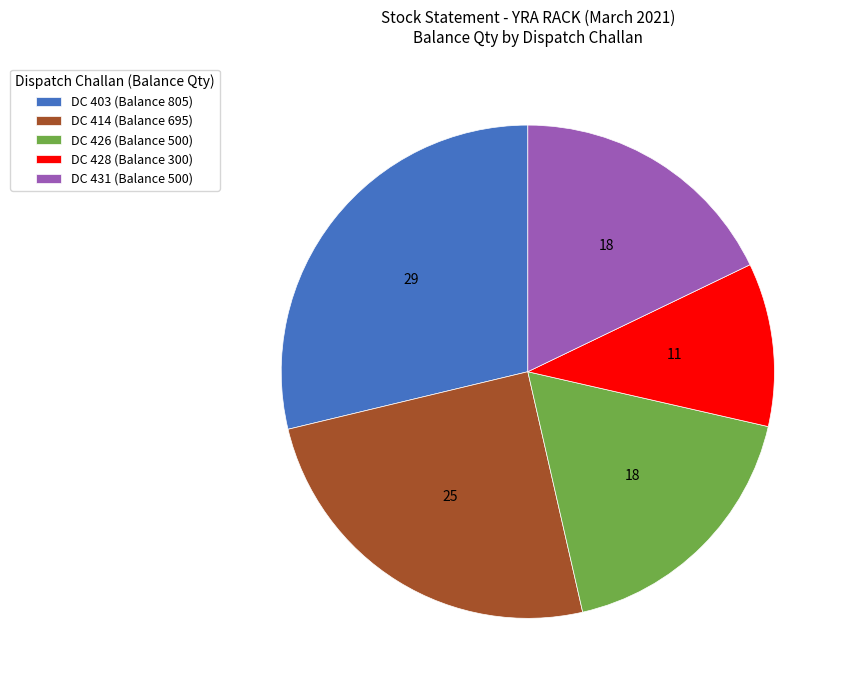

Is the sum of DC 426 (Balance 500) and DC 414 (Balance 695) greater than half?

No